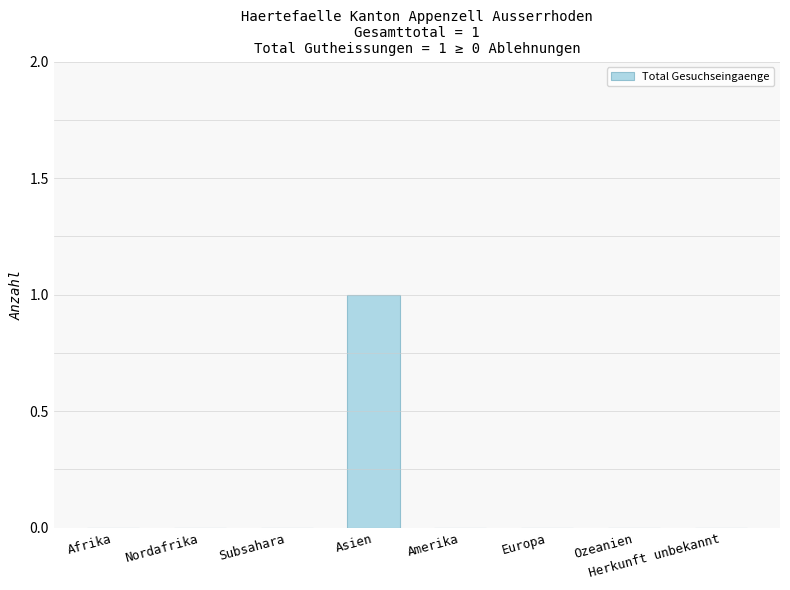

At which category does the chart reach its peak across all series?

Asien